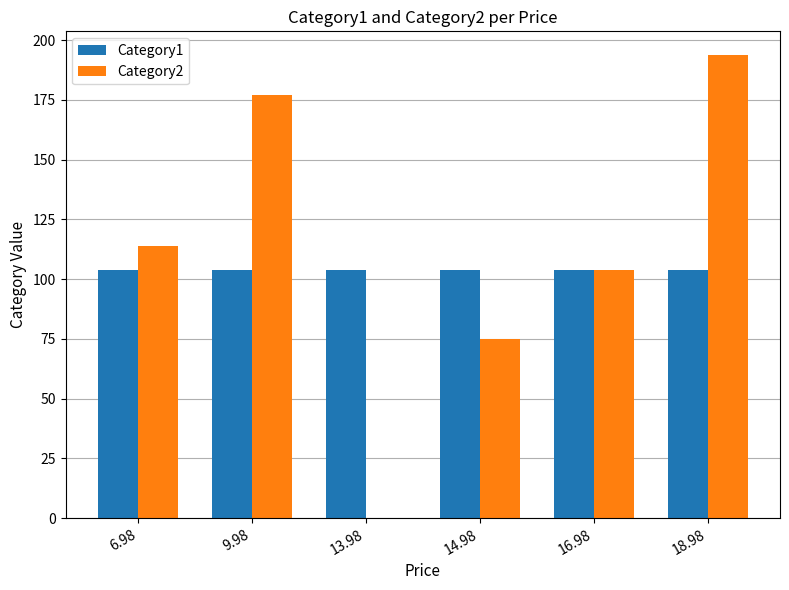

Which category has the highest value across all series?

18.98